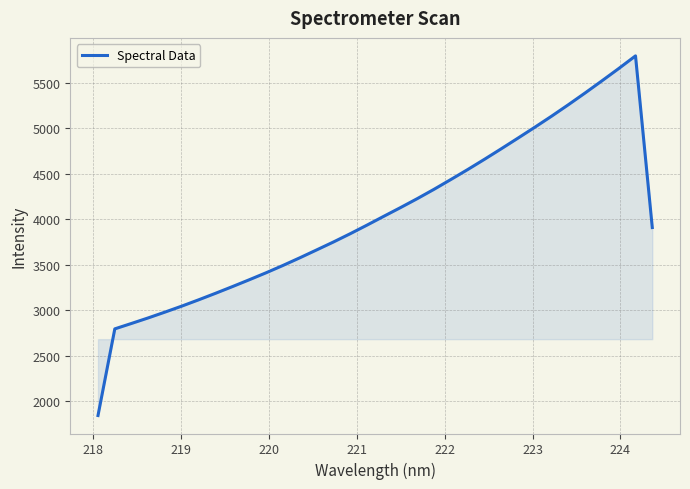

What is the maximum value shown in the chart?

5792.7